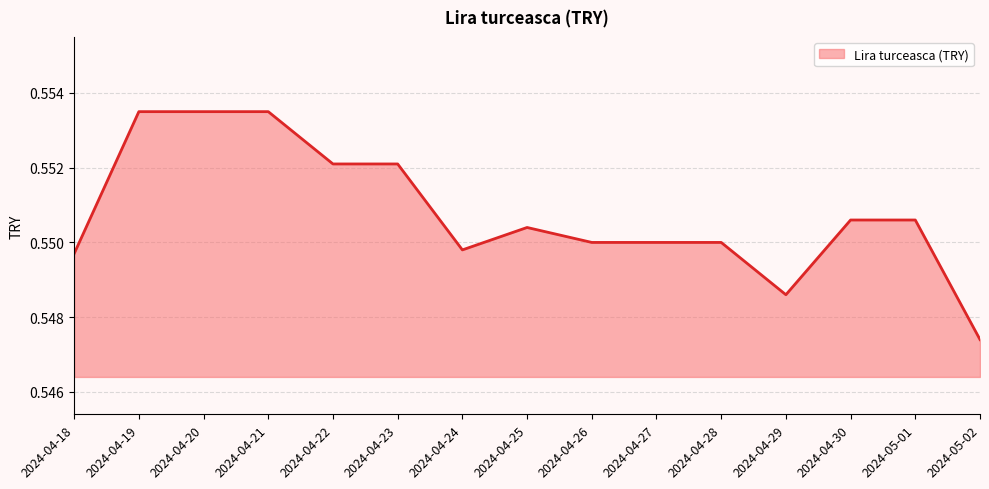

What is the minimum value shown in the chart?

0.5